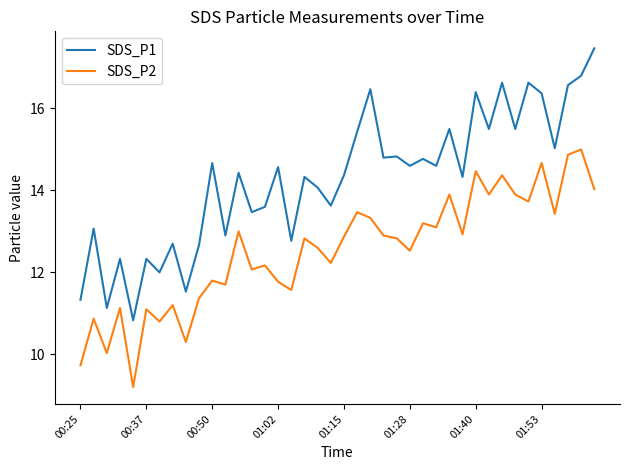

Reading right to left, extract all data points from this chart.

SDS_P1: 17.5	16.8	16.6	15.0	16.4	16.6	15.5	16.6	15.5	16.4	14.3	15.5	14.6	14.8	14.6	14.8	14.8	16.5	15.4	14.4	13.6	14.1	14.3	12.8	14.6	13.6	13.5	14.4	12.9	14.7	12.7	11.5	12.7	12.0	12.3	10.8	12.3	11.1	13.1	11.3
SDS_P2: 14.0	15.0	14.9	13.4	14.7	13.7	13.9	14.4	13.9	14.5	12.9	13.9	13.1	13.2	12.5	12.8	12.9	13.3	13.5	12.9	12.2	12.6	12.8	11.6	11.8	12.2	12.1	13.0	11.7	11.8	11.4	10.3	11.2	10.8	11.1	9.2	11.1	10.0	10.9	9.7